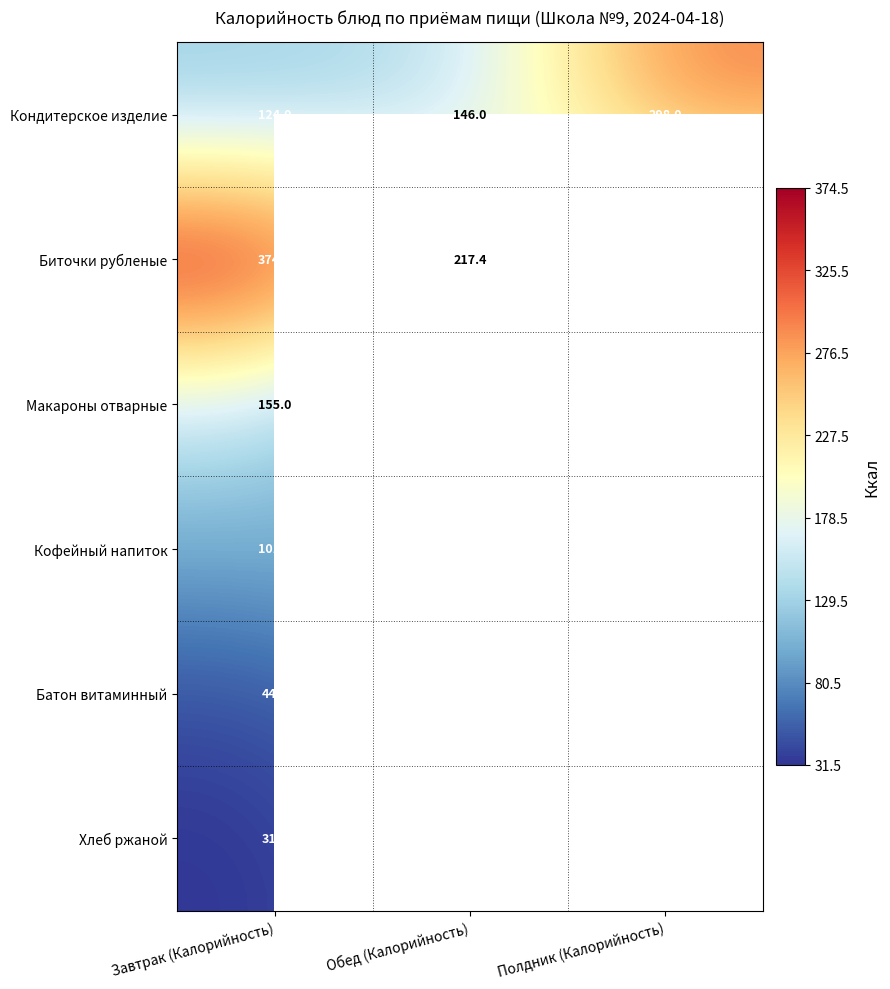

Rank the categories by Кондитерское изделие value from highest to lowest.

Полдник (Калорийность), Обед (Калорийность), Завтрак (Калорийность)